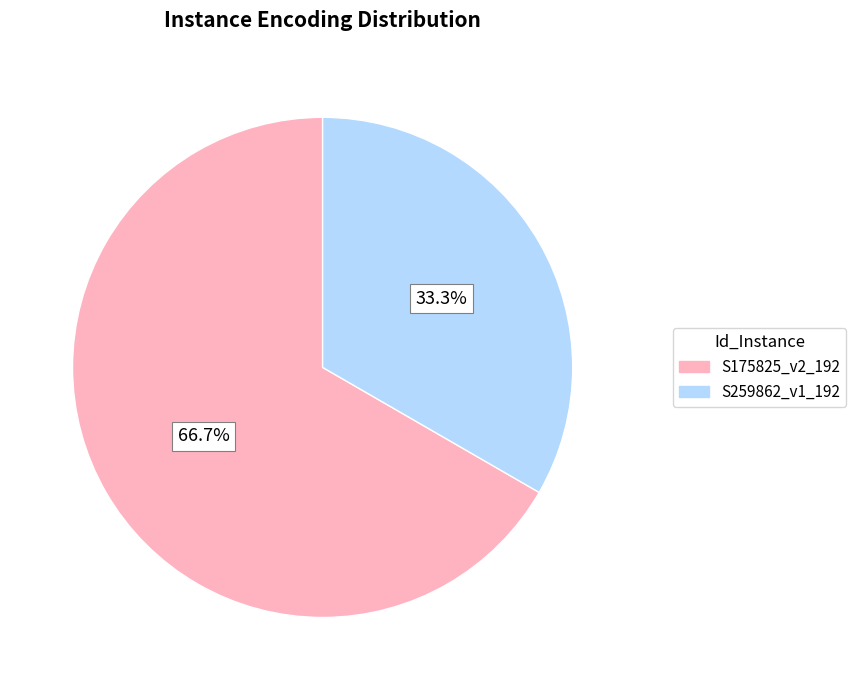

The S175825_v2_192 slice represents 67% of the pie. True or false?

True